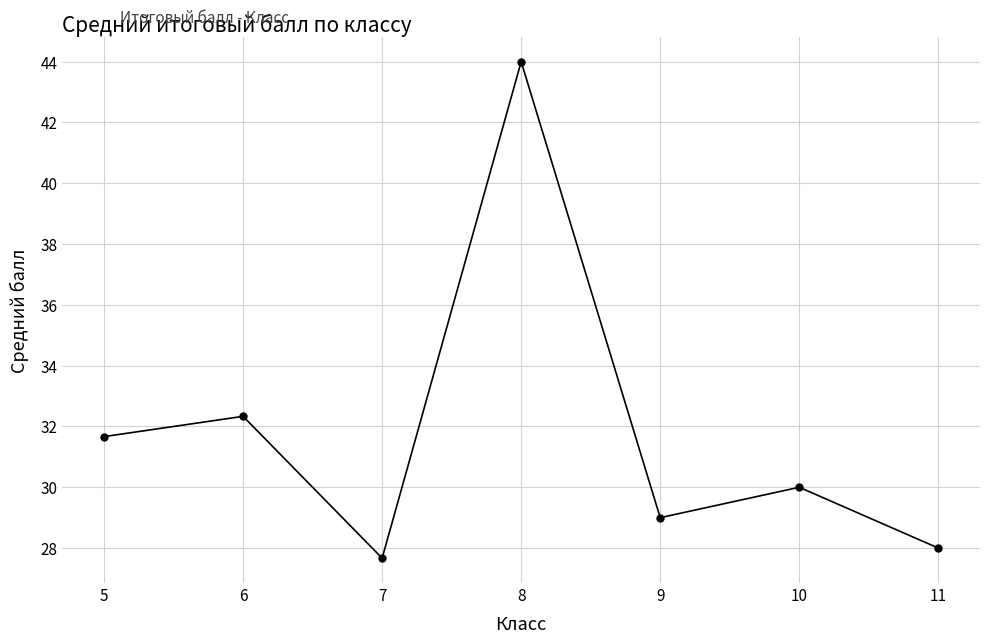

The chart shows a value of 48.6 at 10. True or false?

False